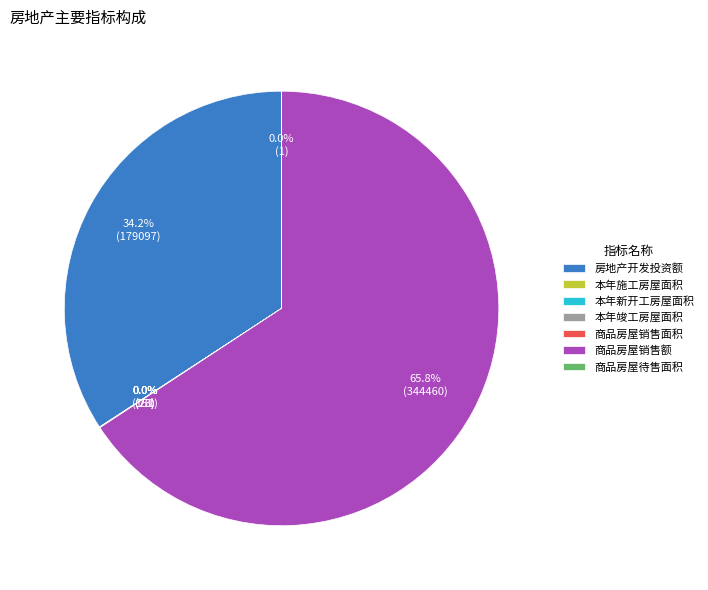

Which has a higher value, 商品房屋销售额 or 房地产开发投资额?

商品房屋销售额